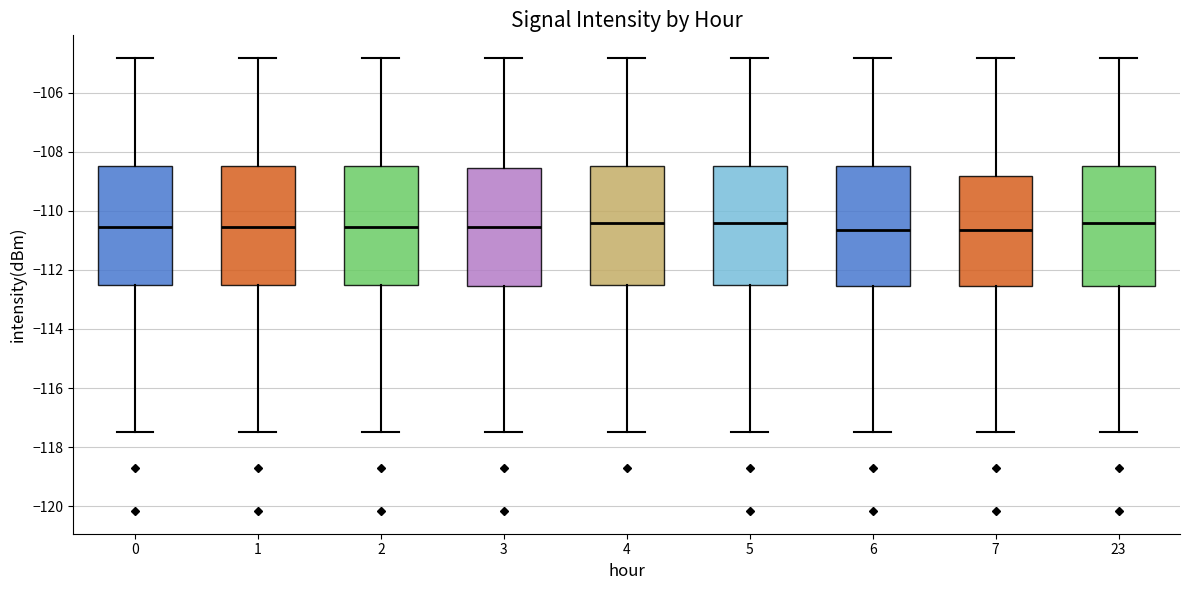

Reading left to right, transcribe this box plot: for each box, give where its median line is, the range the box spans, and where its two whiskers end, as read against the y-axis. The values are not printed on the chart, so give them approximately, as read against the axis.

0: median -110.6, box -112.6 to -108.4, whiskers -117.4 to -104.8
1: median -110.6, box -112.6 to -108.4, whiskers -117.4 to -104.8
2: median -110.6, box -112.6 to -108.4, whiskers -117.4 to -104.8
3: median -110.6, box -112.6 to -108.6, whiskers -117.4 to -104.8
4: median -110.4, box -112.6 to -108.4, whiskers -117.4 to -104.8
5: median -110.4, box -112.6 to -108.4, whiskers -117.4 to -104.8
6: median -110.6, box -112.6 to -108.4, whiskers -117.4 to -104.8
7: median -110.6, box -112.6 to -108.8, whiskers -117.4 to -104.8
23: median -110.4, box -112.6 to -108.4, whiskers -117.4 to -104.8